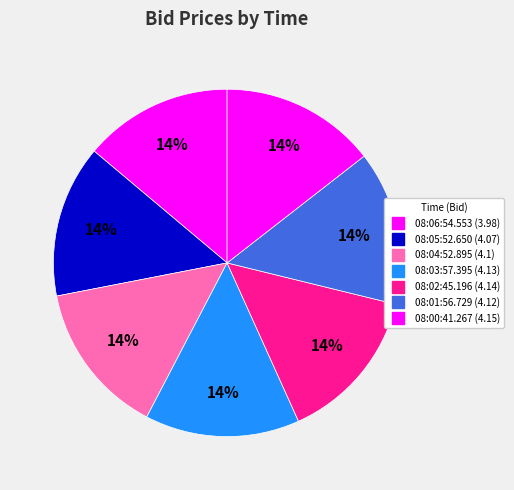

How many slices are in this pie chart?

7